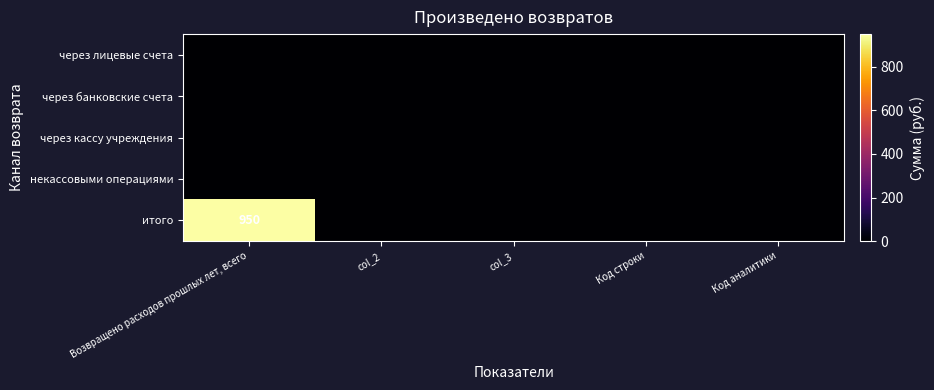

The итого series shows 950 at Возвращено расходов прошлых лет, всего. True or false?

True